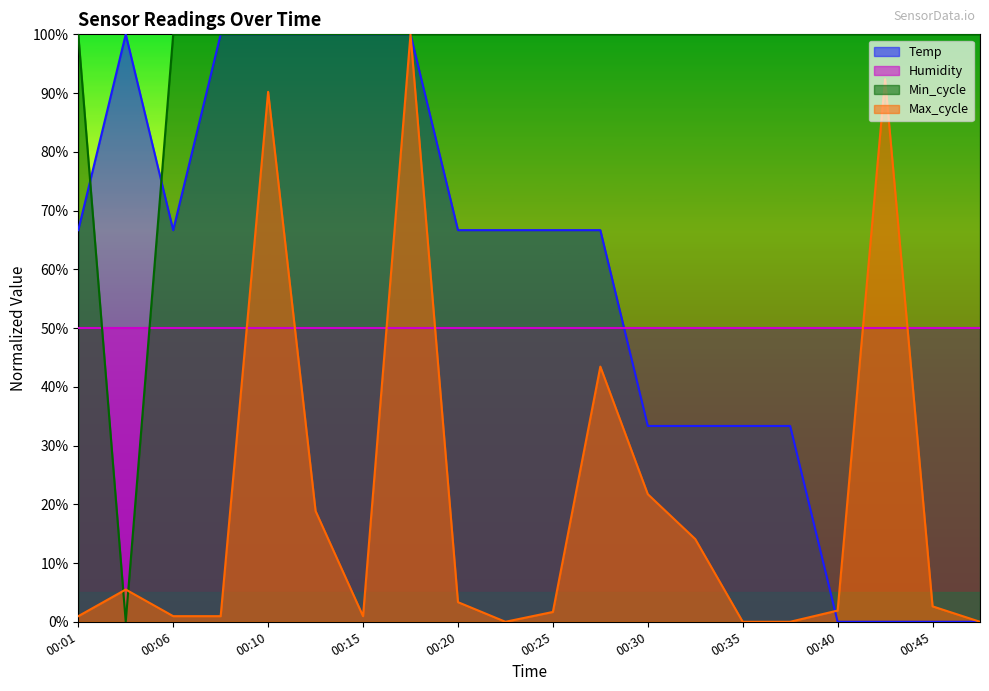

Between 00:42 and 00:45, which series saw the biggest shift?

Max_cycle